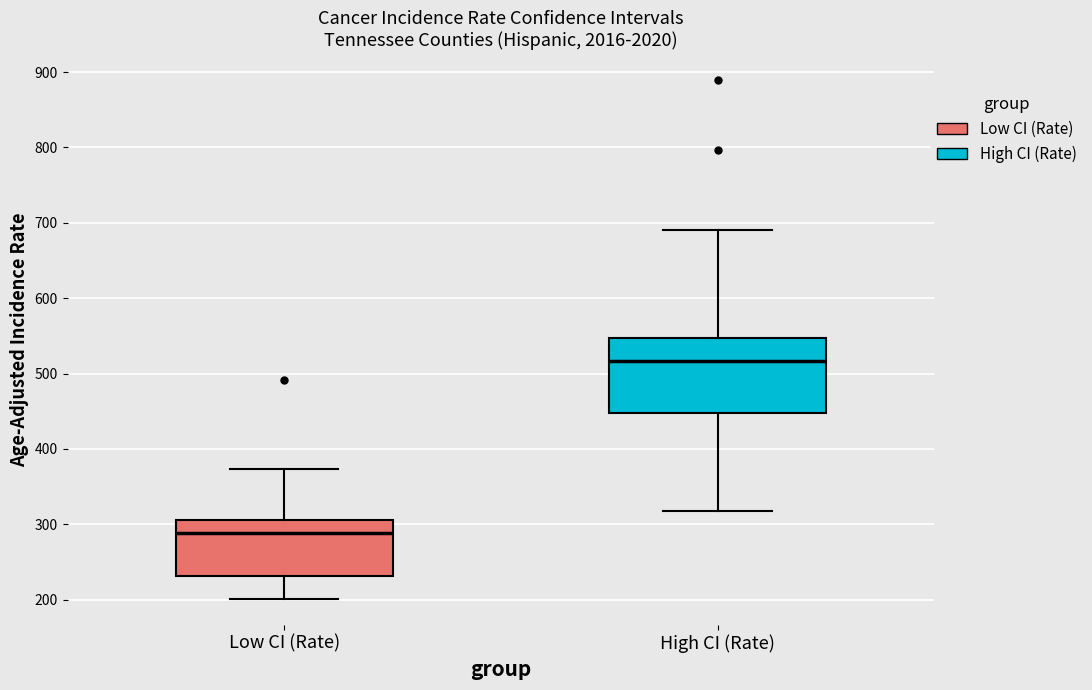

Which box's median line is the highest?

High CI (Rate)